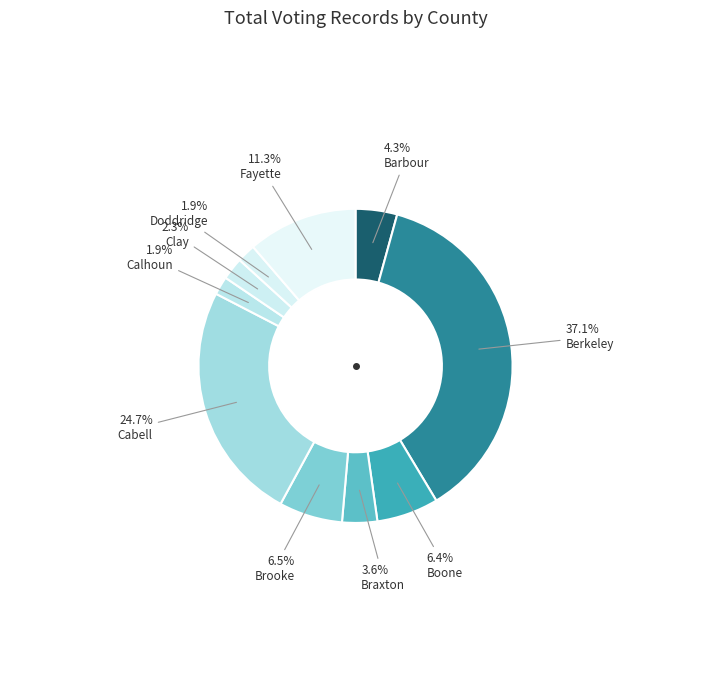

Between Brooke and Braxton, which is larger?

Brooke